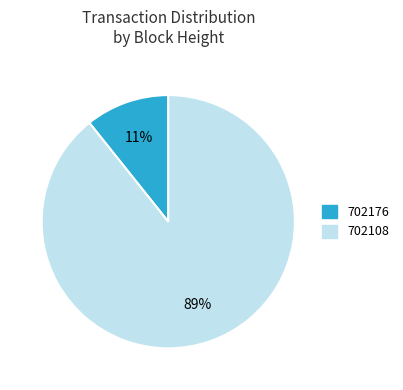

Is 702108 the majority of the pie?

Yes